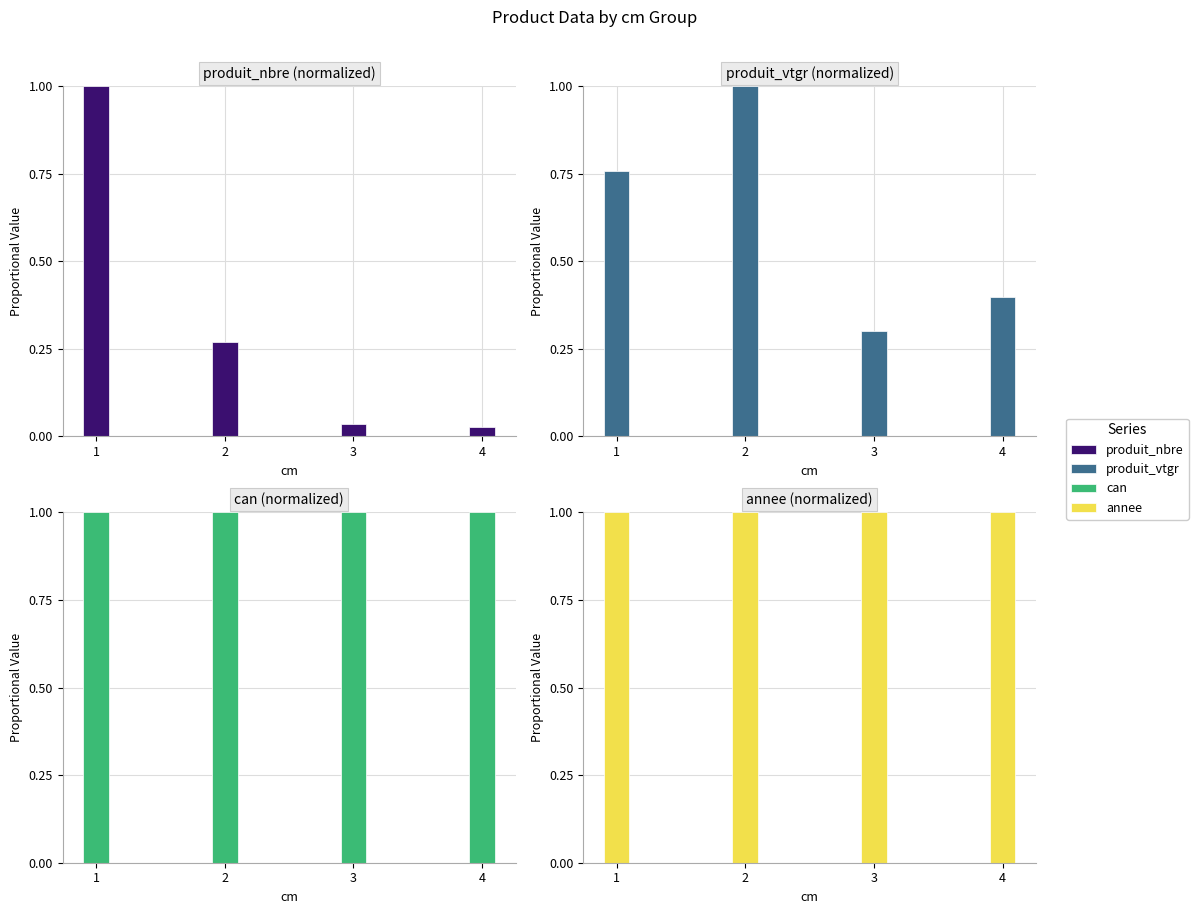

How many series are shown in this chart?

4